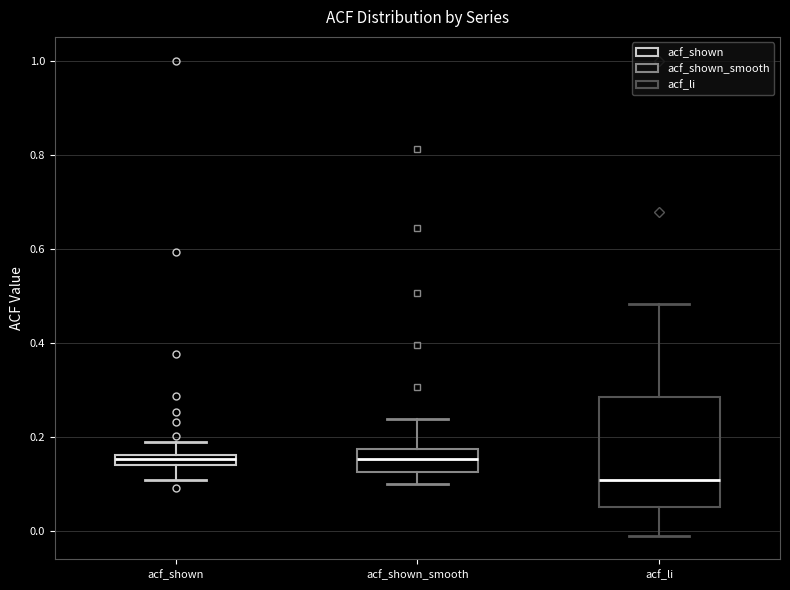

Which box is the tallest, from its lower edge to its upper edge?

acf_li